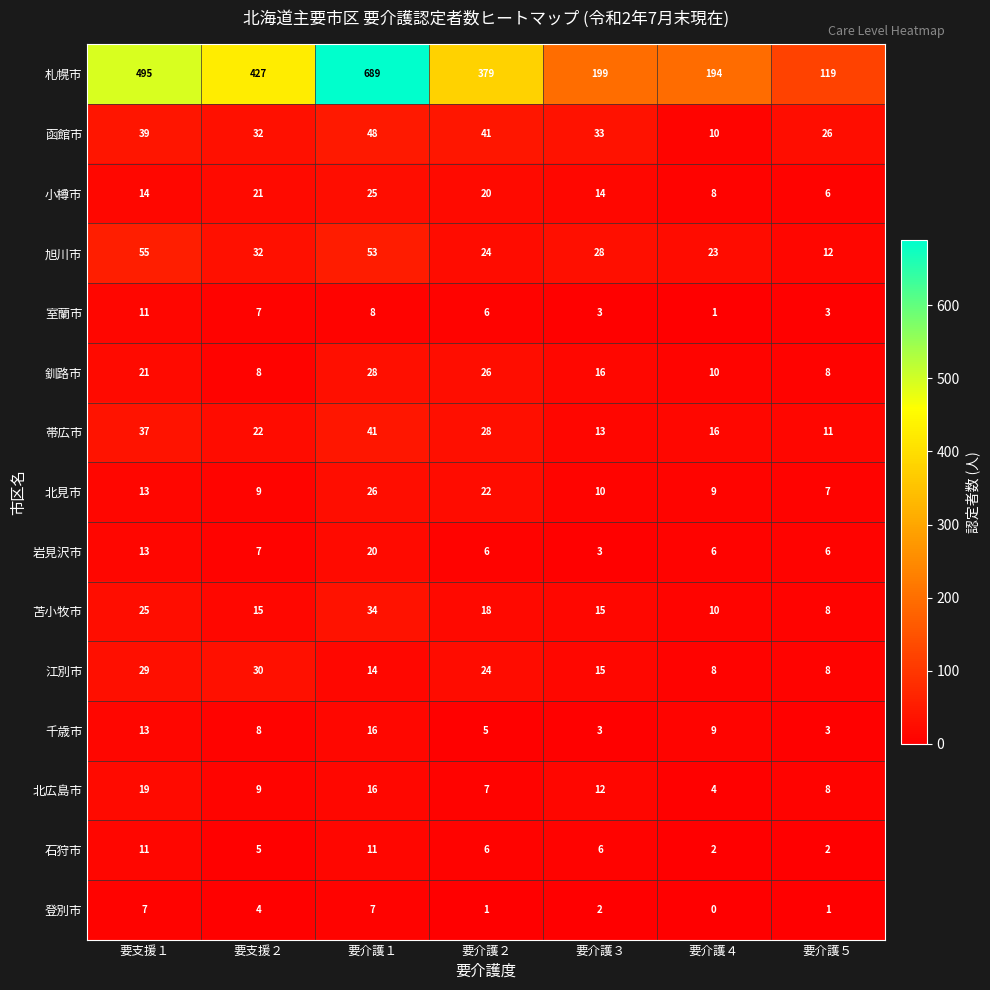

Where does the 帯広市 series first go above 22?

要支援１